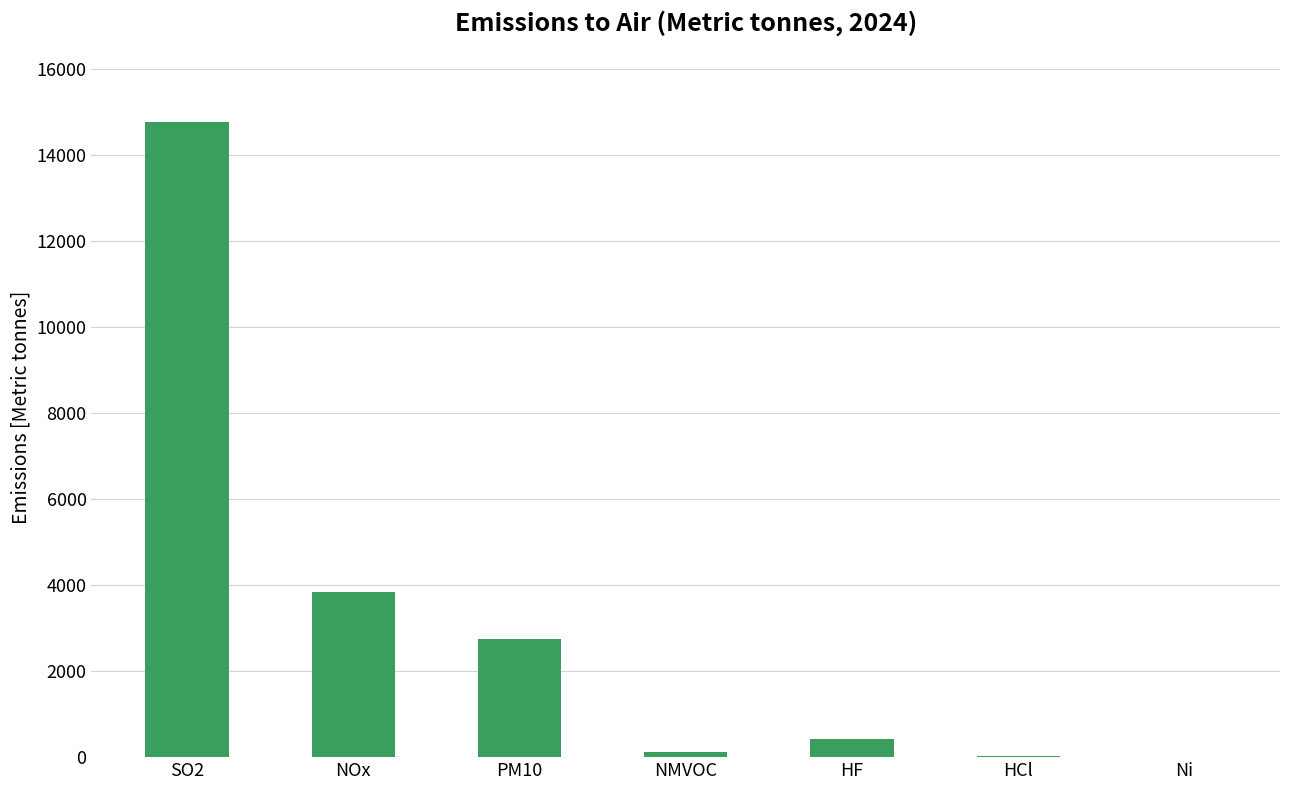

What is the greatest value displayed?

14770.4